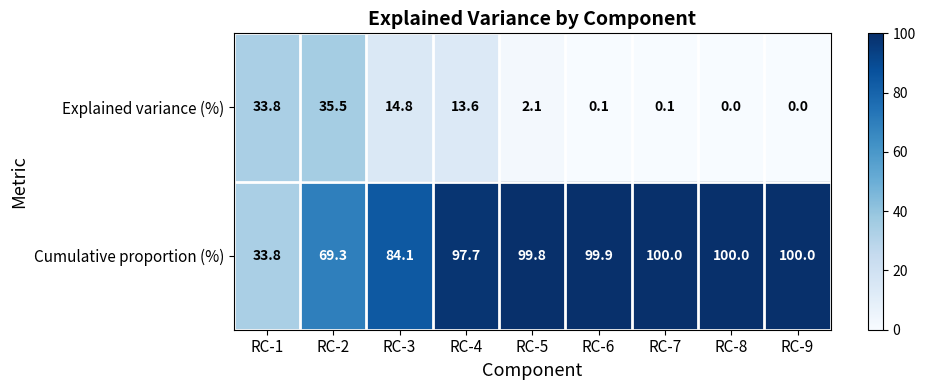

At which category is the sum across all series the highest?

RC-4